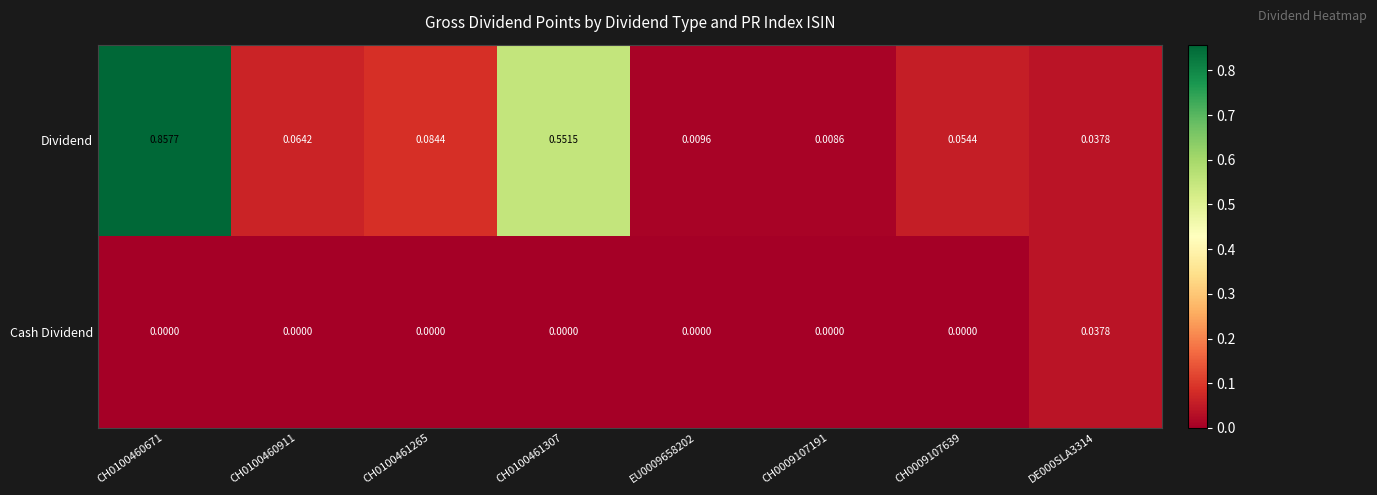

List the series in order of their overall mean, highest first.

Dividend, Cash Dividend